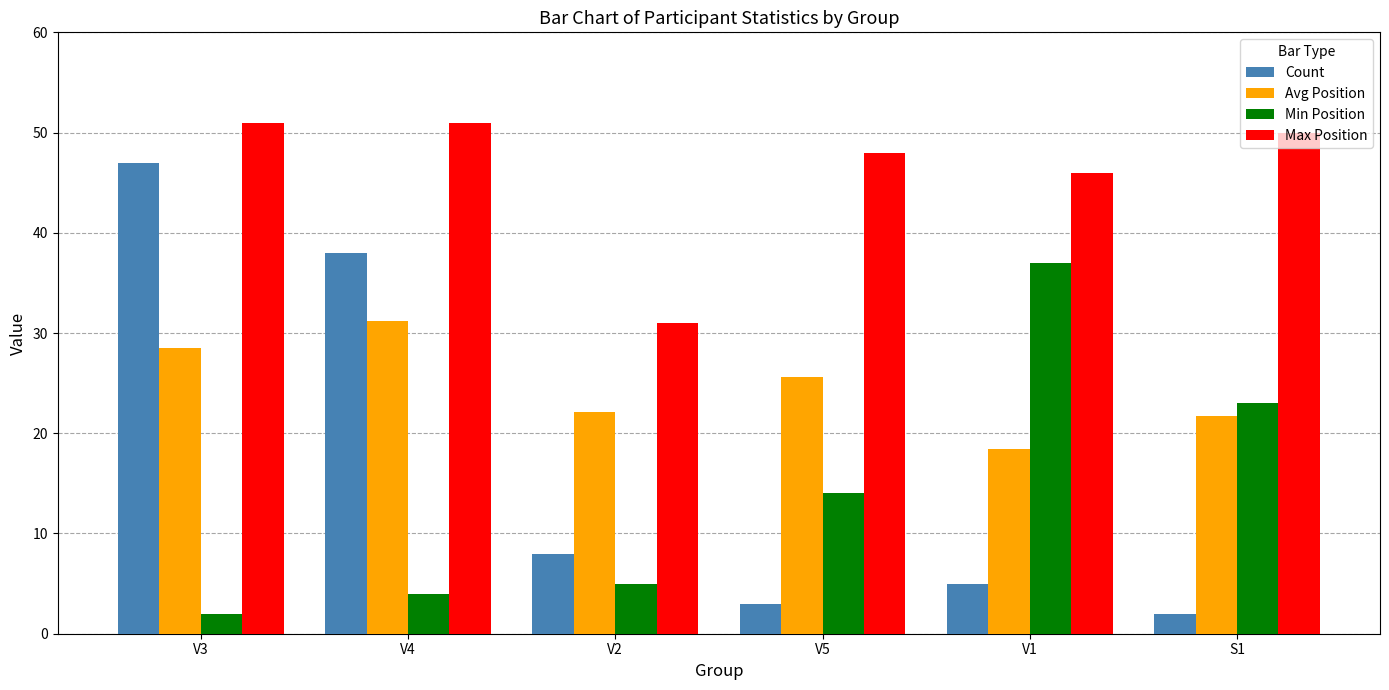

What are all the series names shown in the legend?

Count, Avg Position, Min Position, Max Position